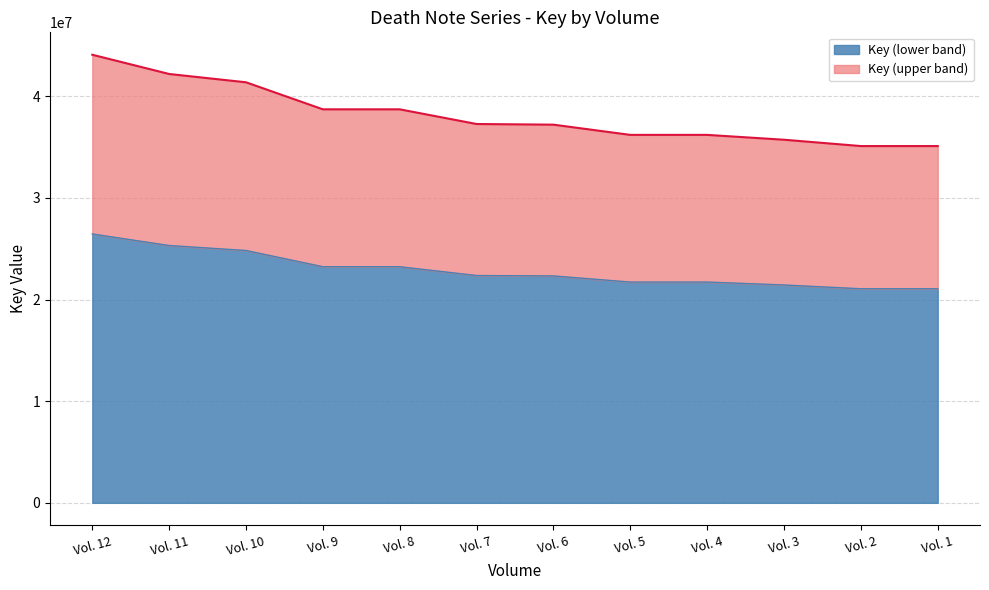

Between Vol. 11 and Vol. 12, which is larger?

Vol. 12